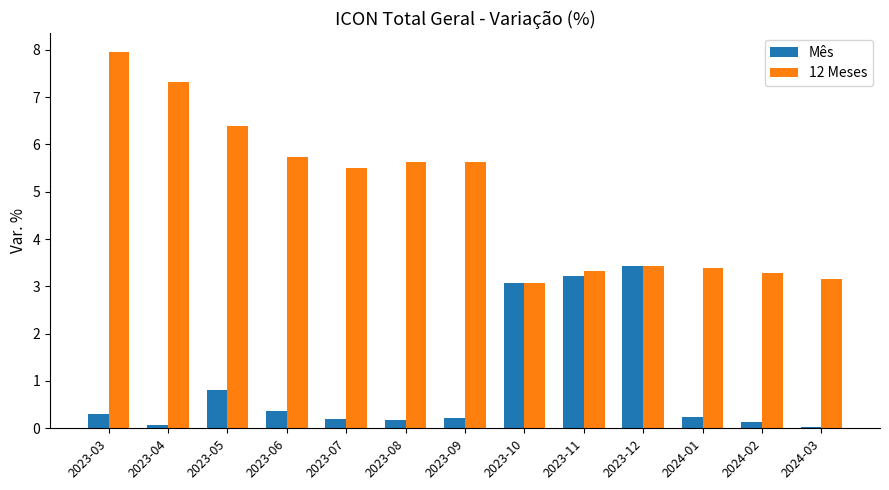

Is the value of 12 Meses at 2023-07 greater than the value of Mês at 2023-05?

Yes